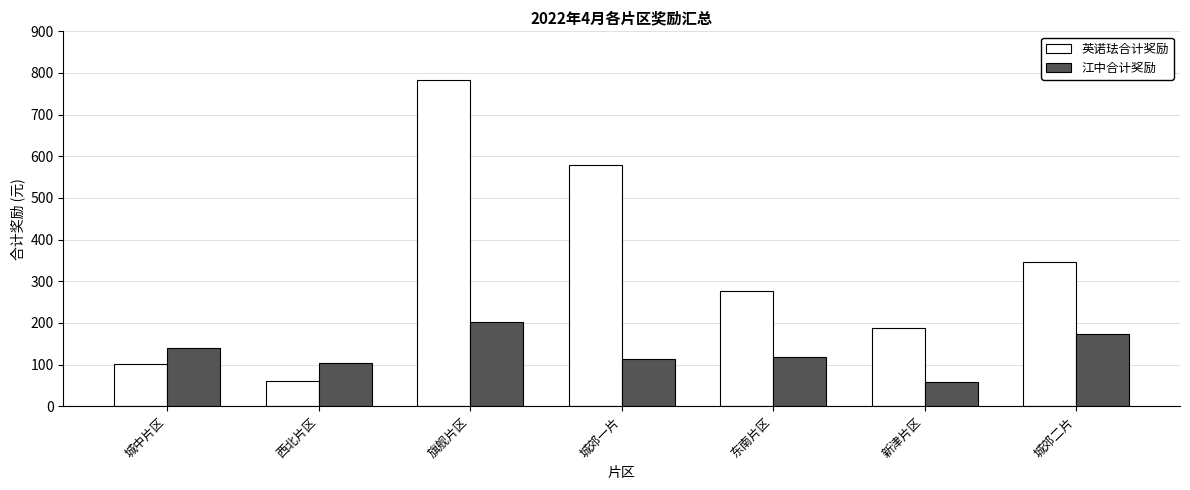

What is the value of the 英诺珐合计奖励 bar at the 7th from the left?

347.0